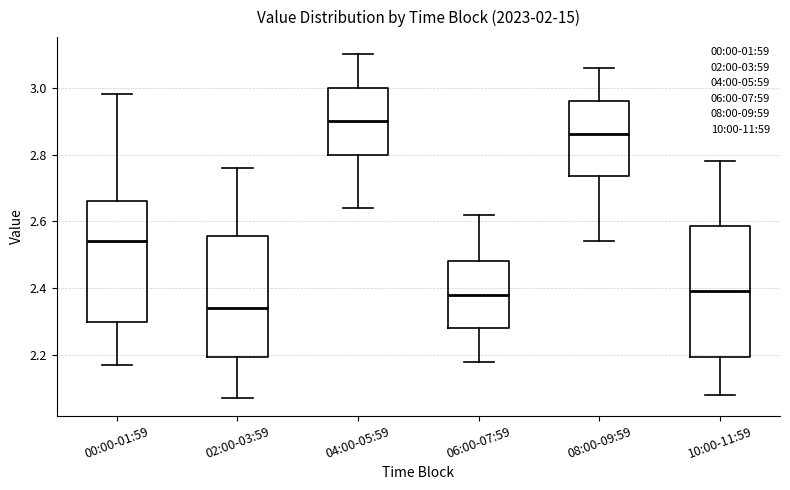

Reading left to right, read every box against the y-axis: the position of its median line, the range the box covers, and the ends of its whiskers. The values are not printed on the chart, so give them approximately, as read against the axis.

00:00-01:59: median 2.54, box 2.30 to 2.66, whiskers 2.18 to 2.98
02:00-03:59: median 2.34, box 2.20 to 2.56, whiskers 2.08 to 2.76
04:00-05:59: median 2.90, box 2.80 to 3.00, whiskers 2.64 to 3.10
06:00-07:59: median 2.38, box 2.28 to 2.48, whiskers 2.18 to 2.62
08:00-09:59: median 2.86, box 2.74 to 2.96, whiskers 2.54 to 3.06
10:00-11:59: median 2.40, box 2.20 to 2.58, whiskers 2.08 to 2.78